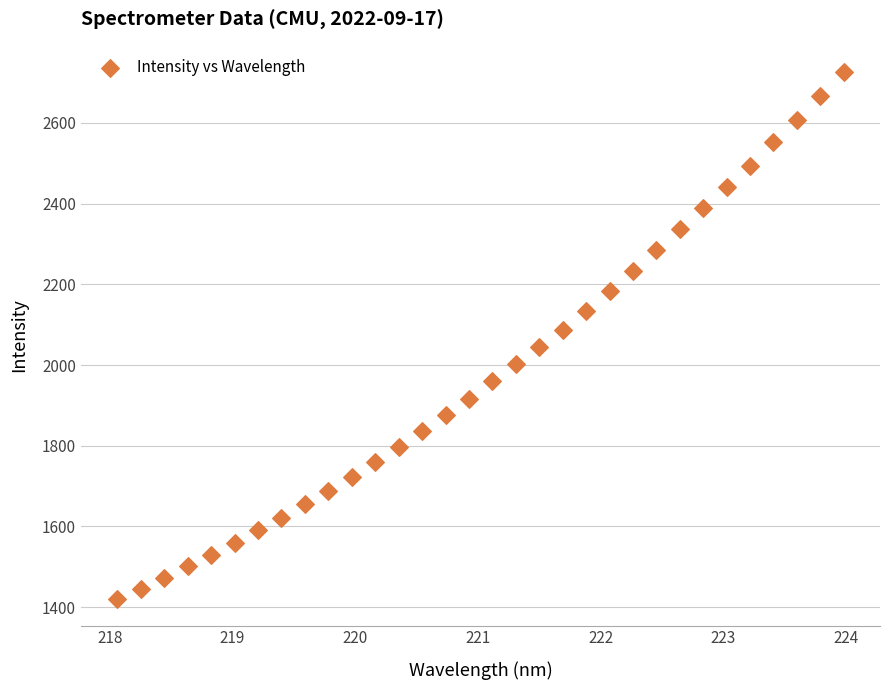

What Y value in the scatter plot is closest to 2073?

2087.5